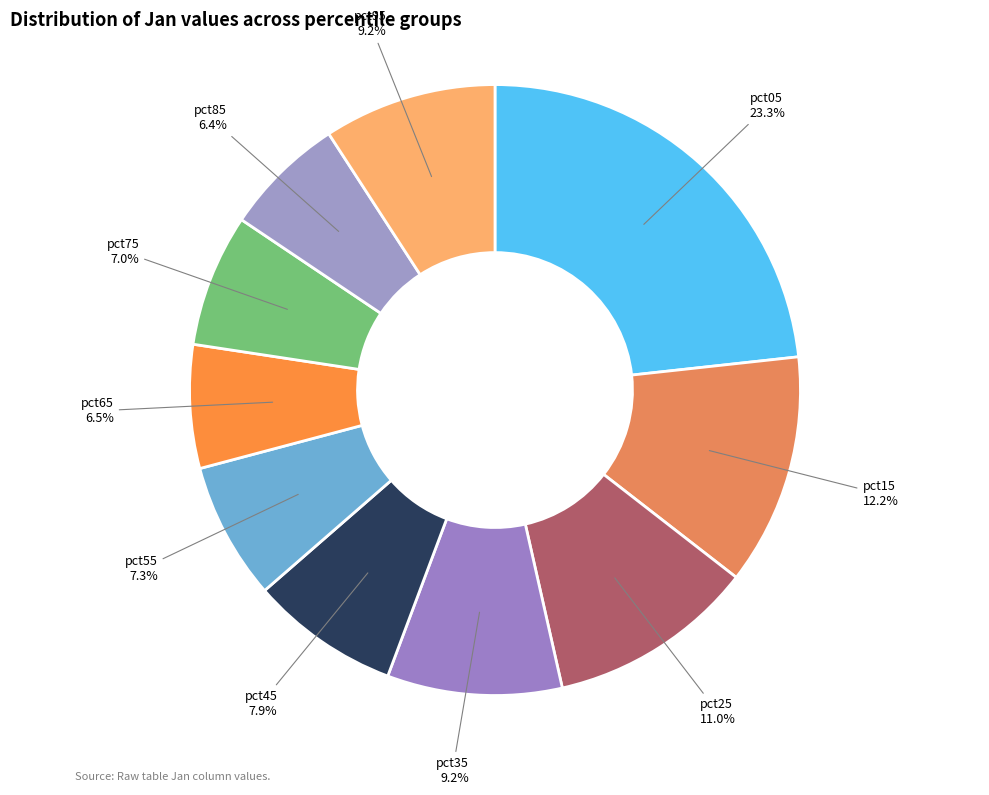

The pct05 slice represents 18% of the pie. True or false?

False